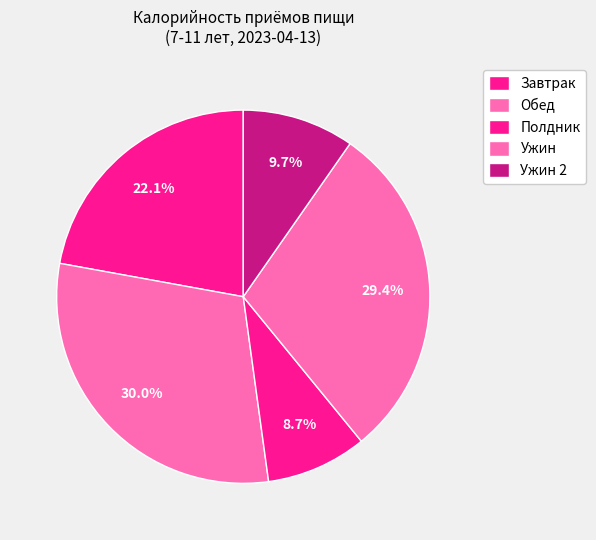

How many slices are in this pie chart?

5